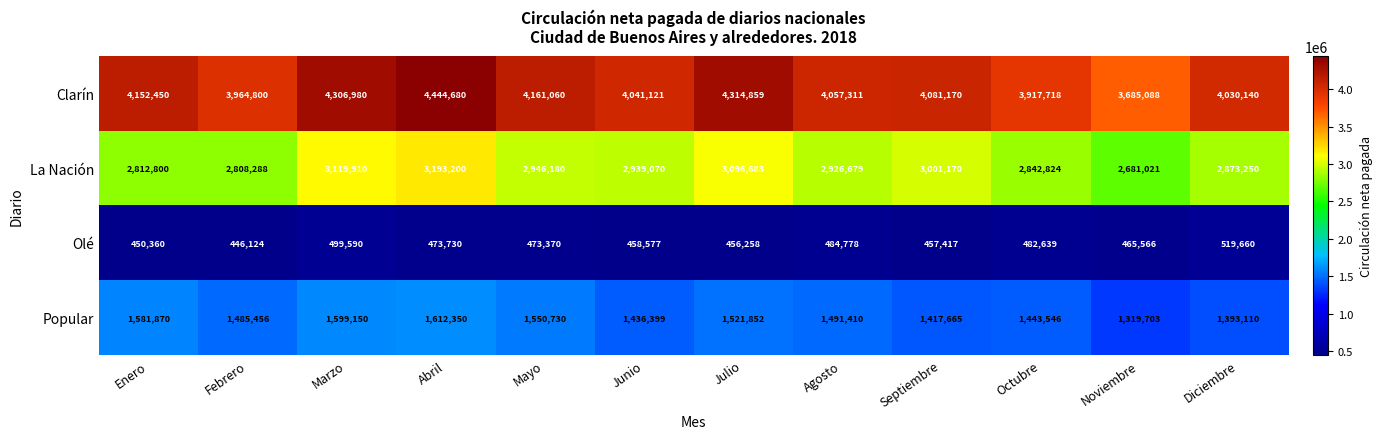

At which category is the sum across all series the highest?

Abril